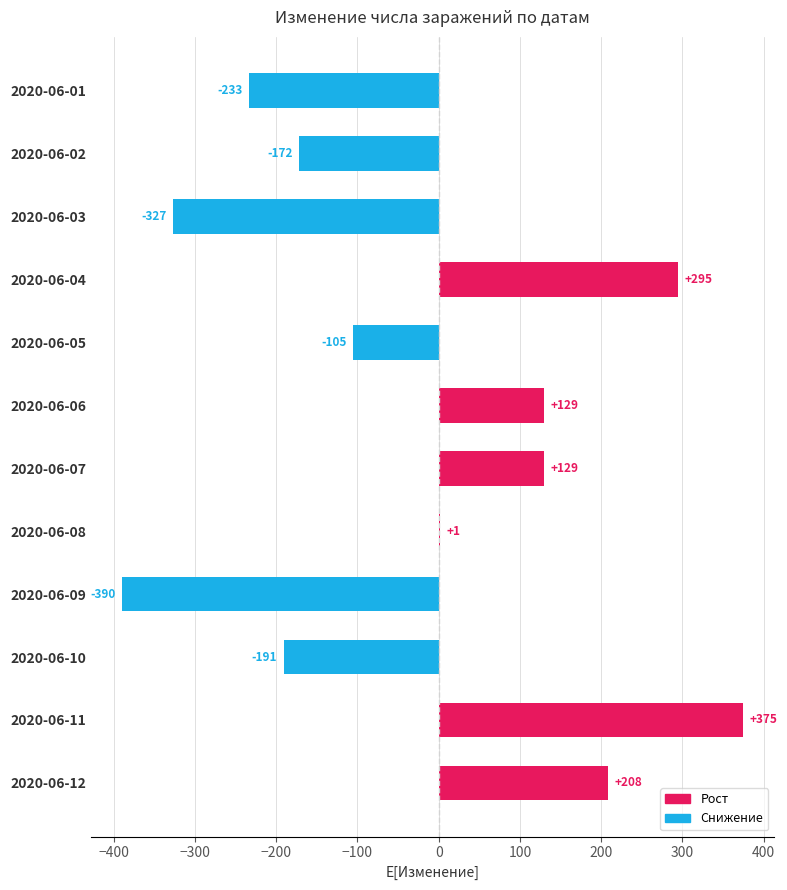

What is the sum of all values?

-281